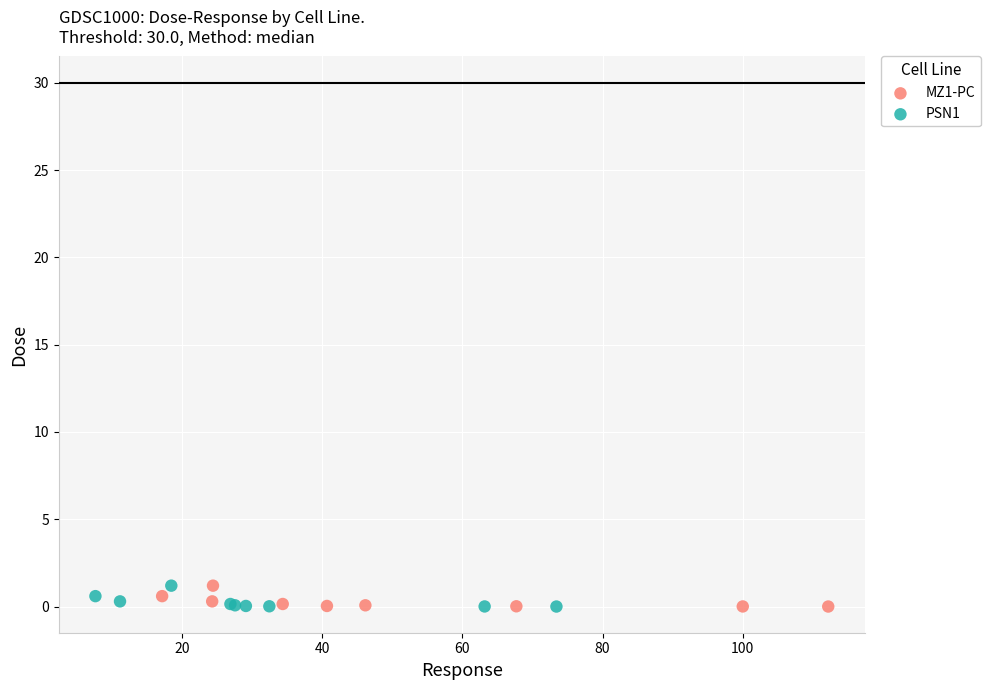

What are all the series names shown in the legend?

MZ1-PC, PSN1